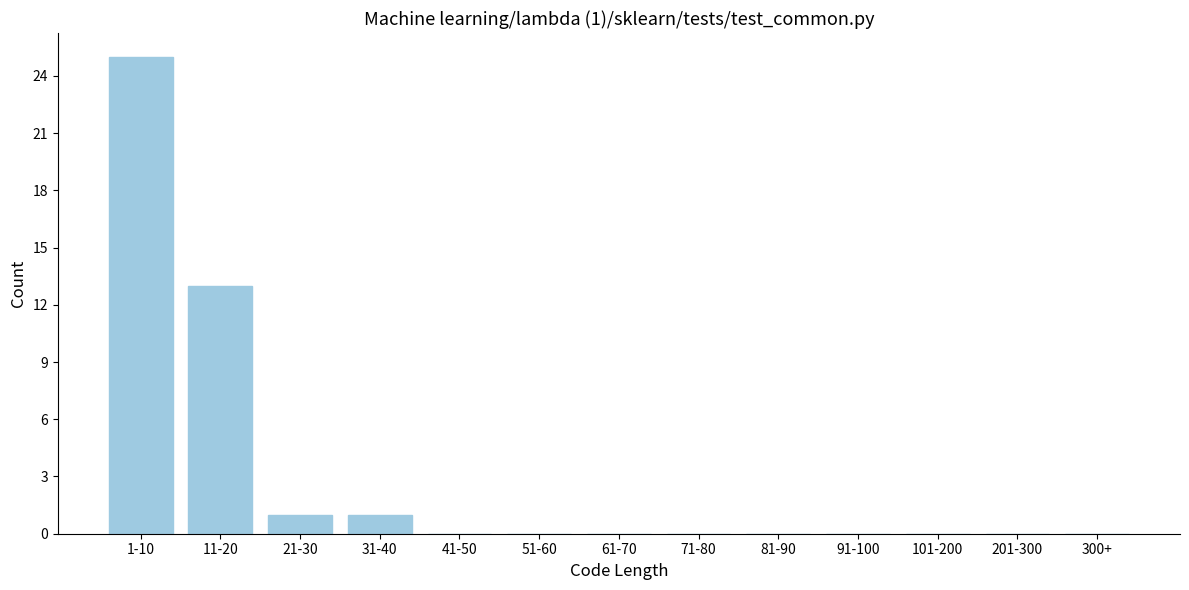

Reading left to right, extract all data points from this chart.

1-10=25	11-20=13	21-30=1	31-40=1	41-50=0	51-60=0	61-70=0	71-80=0	81-90=0	91-100=0	101-200=0	201-300=0	300+=0